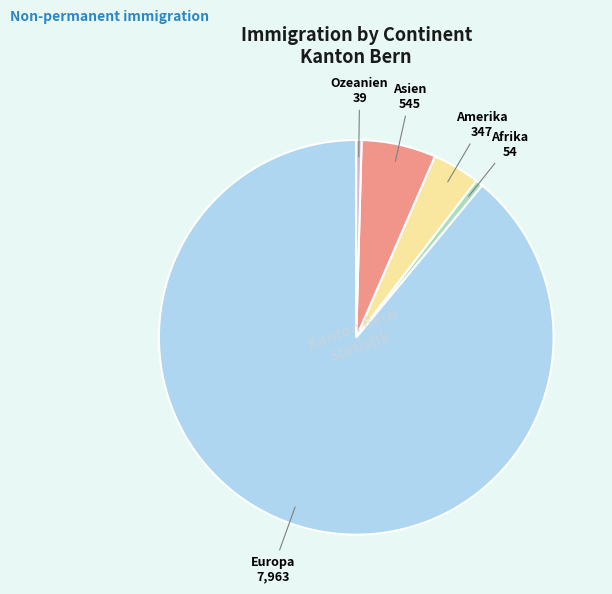

Count the number of slices in the pie.

5